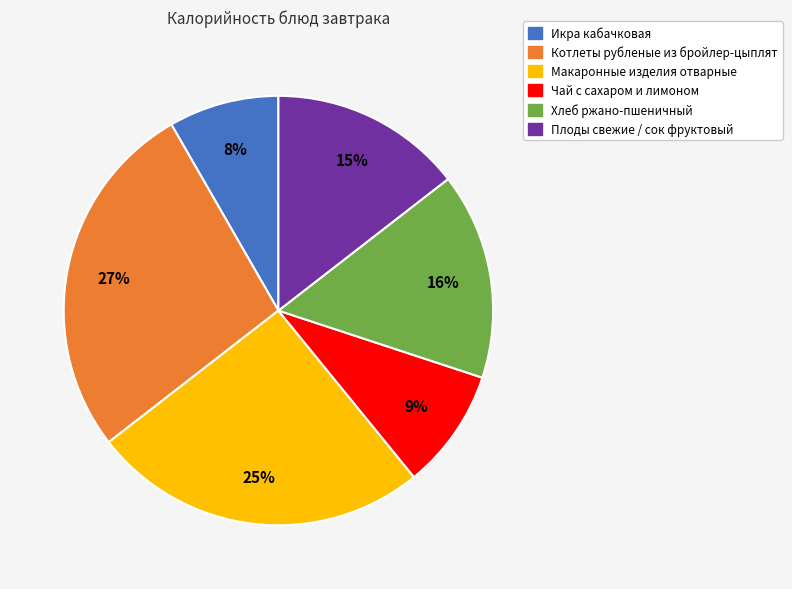

True or false: Чай с сахаром и лимоном accounts for 4% of the total.

False